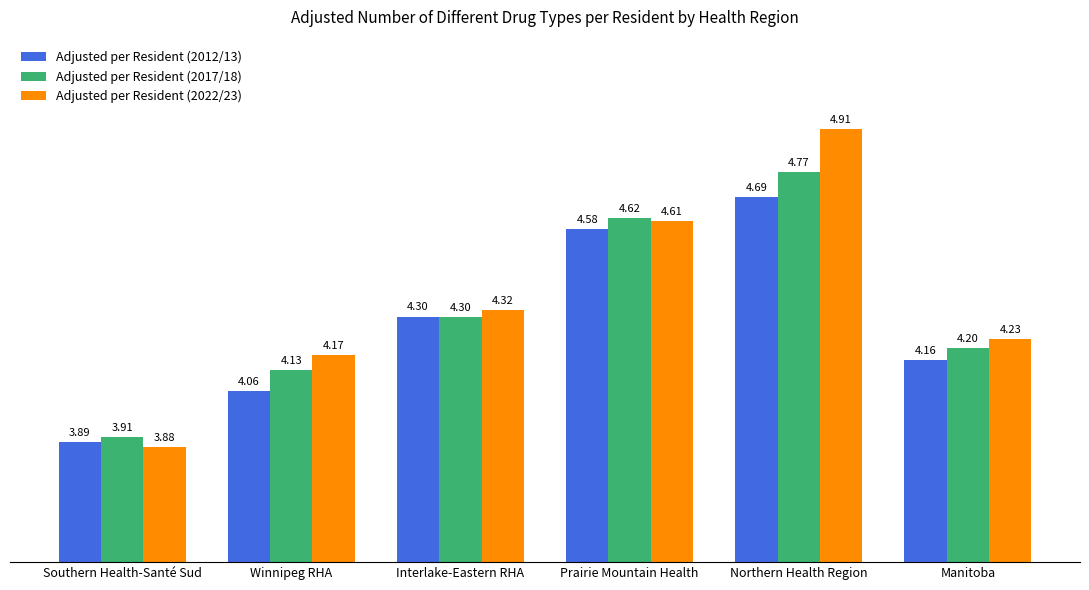

How many Adjusted per Resident (2017/18) values are between 4 and 5?

5